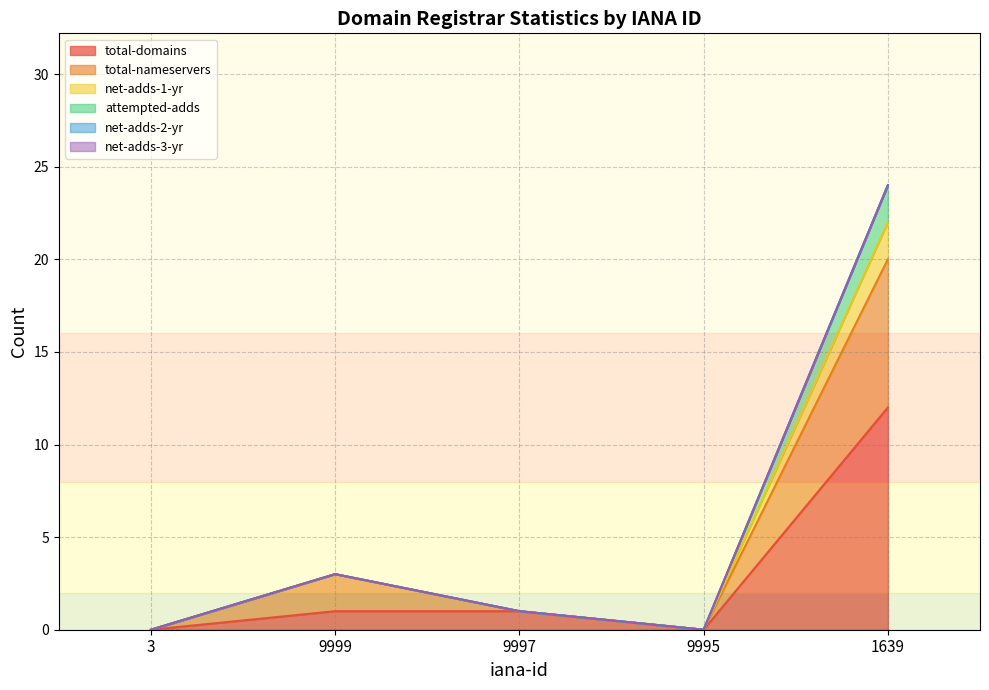

Does the chart display data point markers on the line(s)?

No